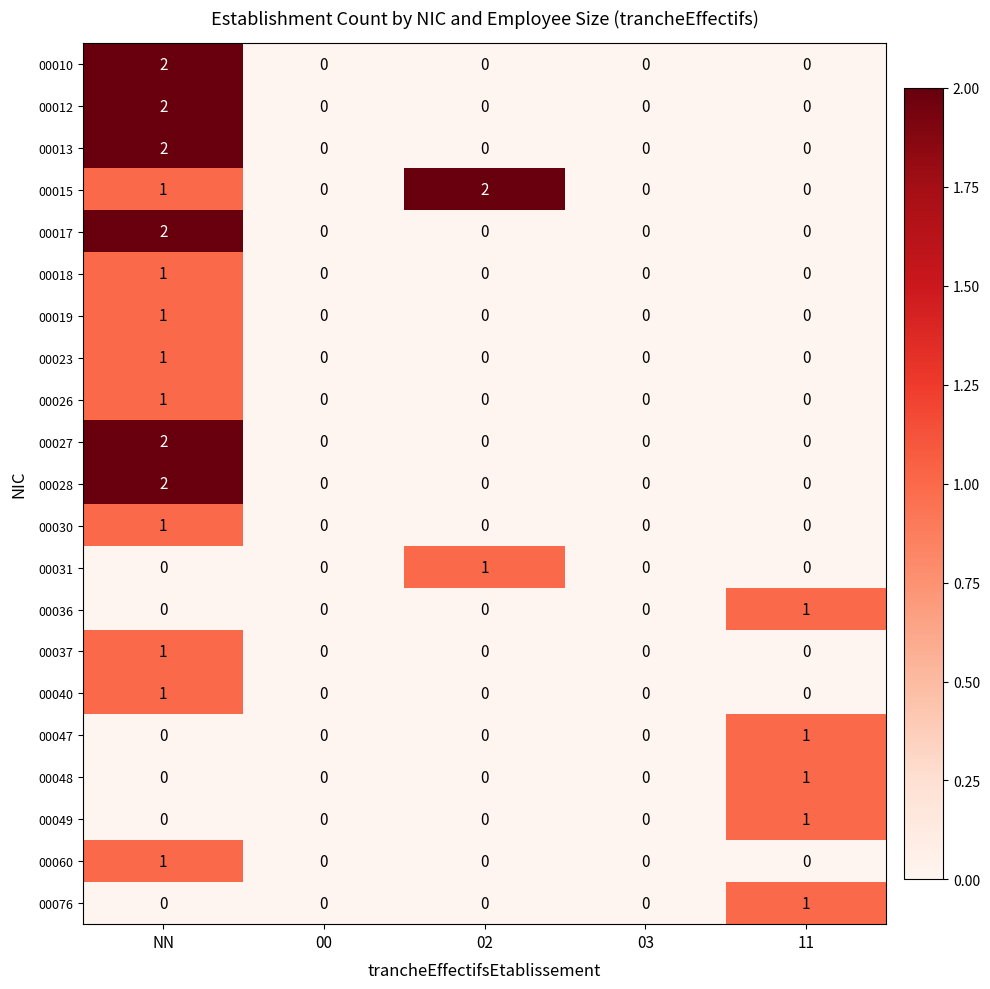

How many 00027 values are between 0 and 1?

4